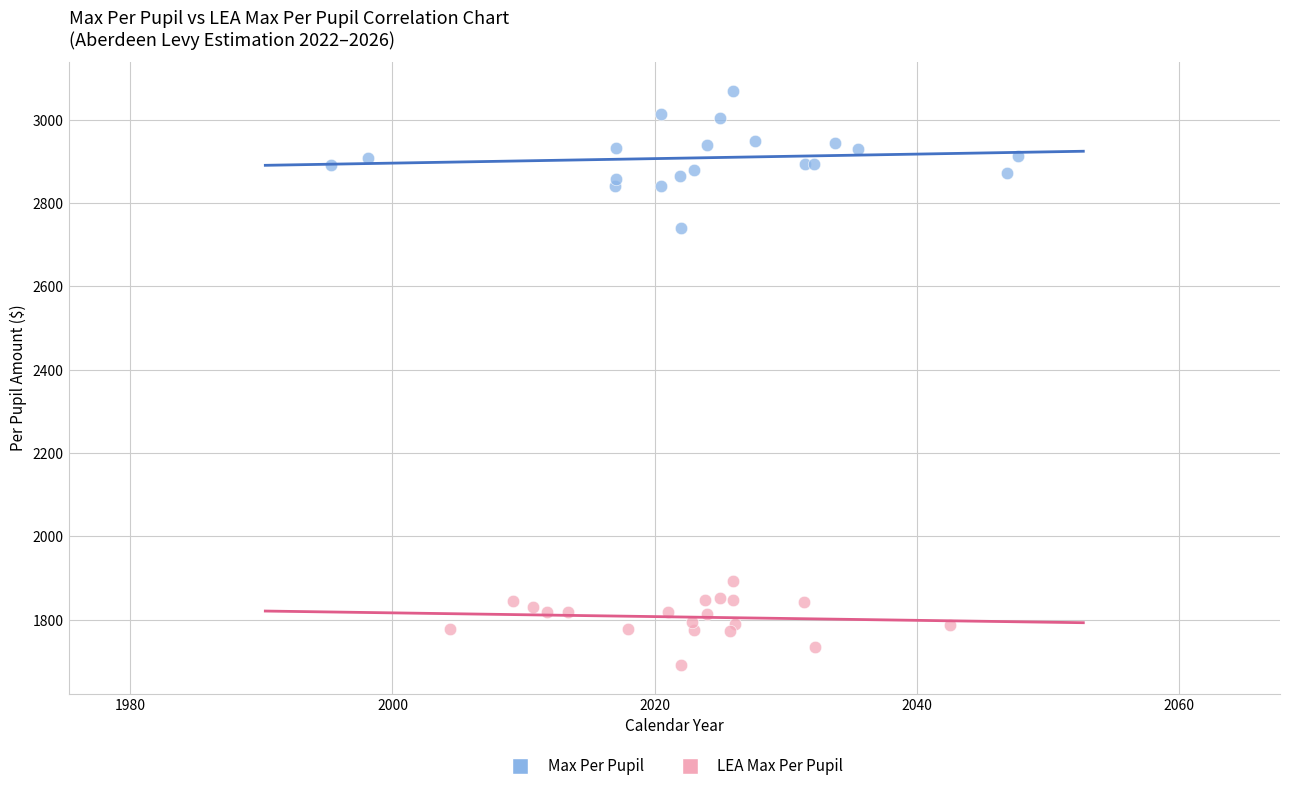

What are all the series names shown in the legend?

Max Per Pupil, LEA Max Per Pupil